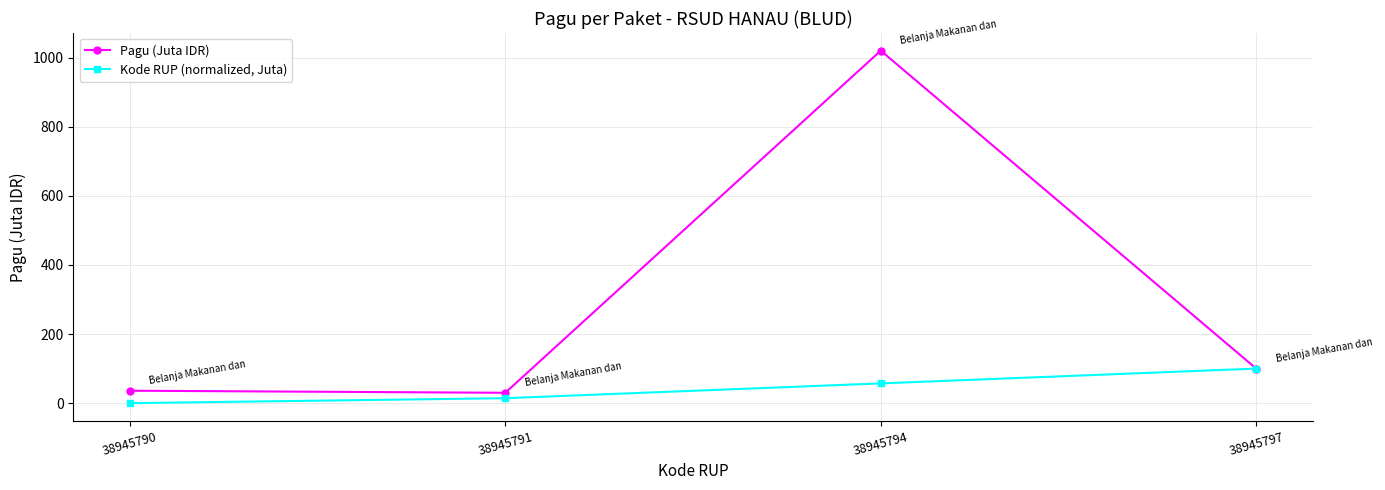

List the labels in order of Kode RUP (normalized, Juta) value, largest first.

38945797, 38945794, 38945791, 38945790